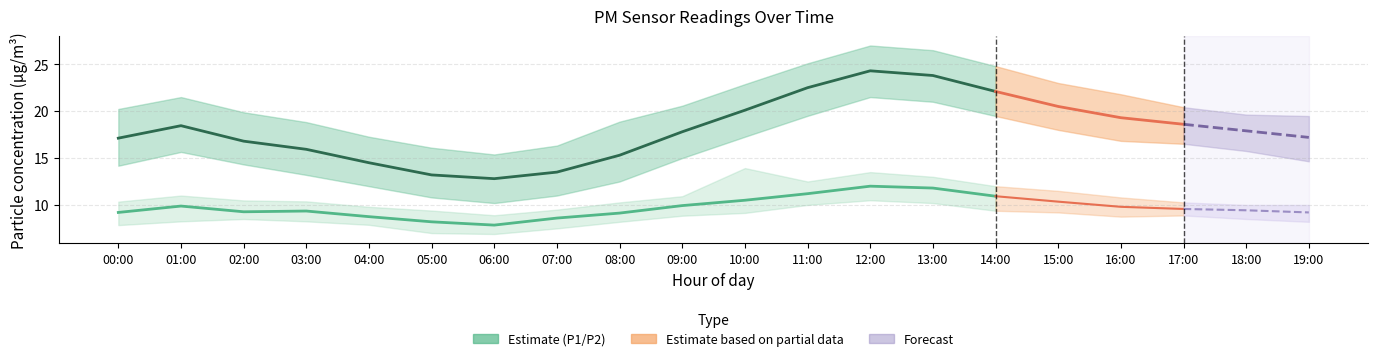

The P2 (PM10) series shows 8.8 at 04:00. True or false?

True